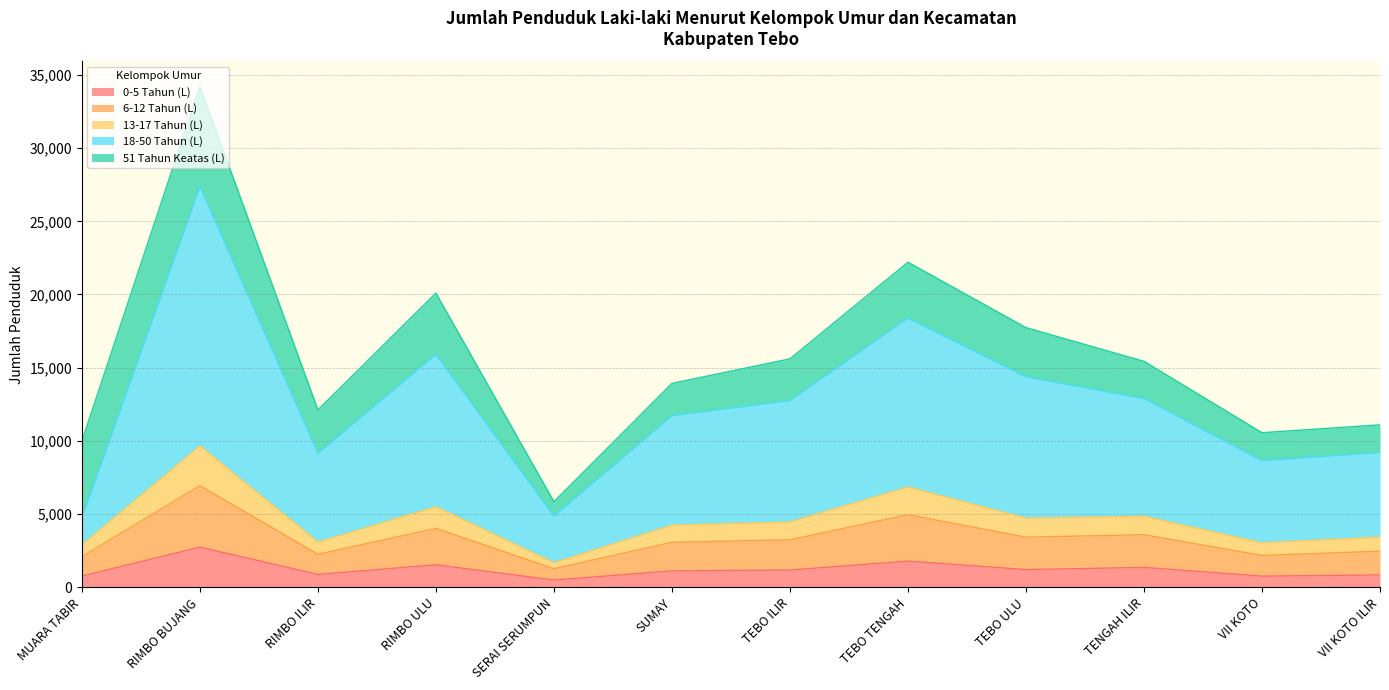

Is it true that 0-5 Tahun (L) equals 1782 at TEBO TENGAH?

True